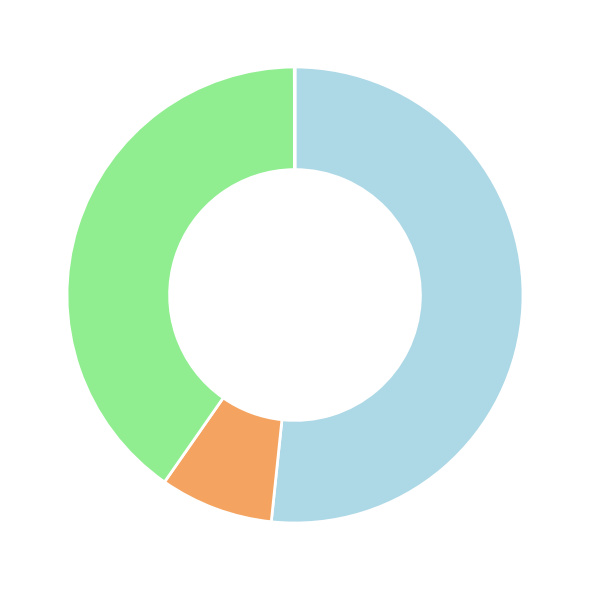

Is there a majority slice in this chart?

Yes